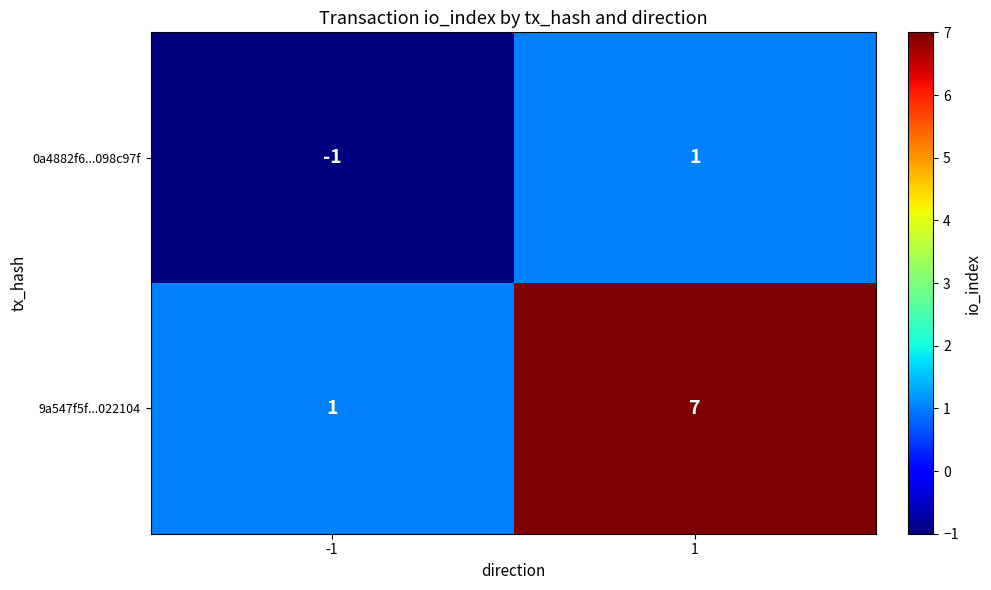

Count the number of data series in this chart.

2